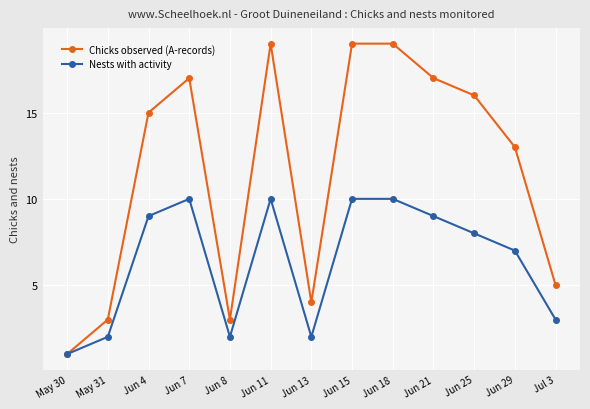

The value of Chicks observed (A-records) at Jun 15 is 32. True or false?

False